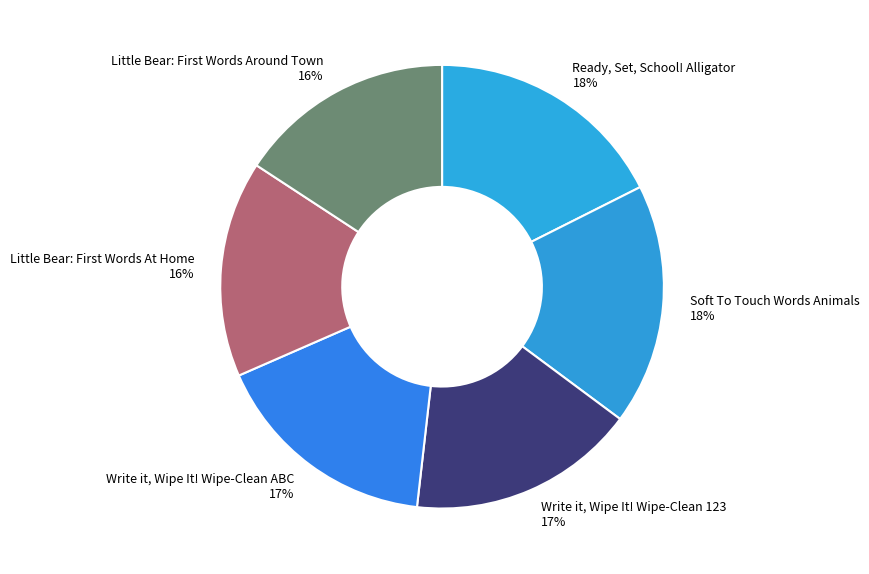

What is the ratio of the value at Soft To Touch Words Animals to the value at Write it, Wipe It! Wipe-Clean 123?

1.1